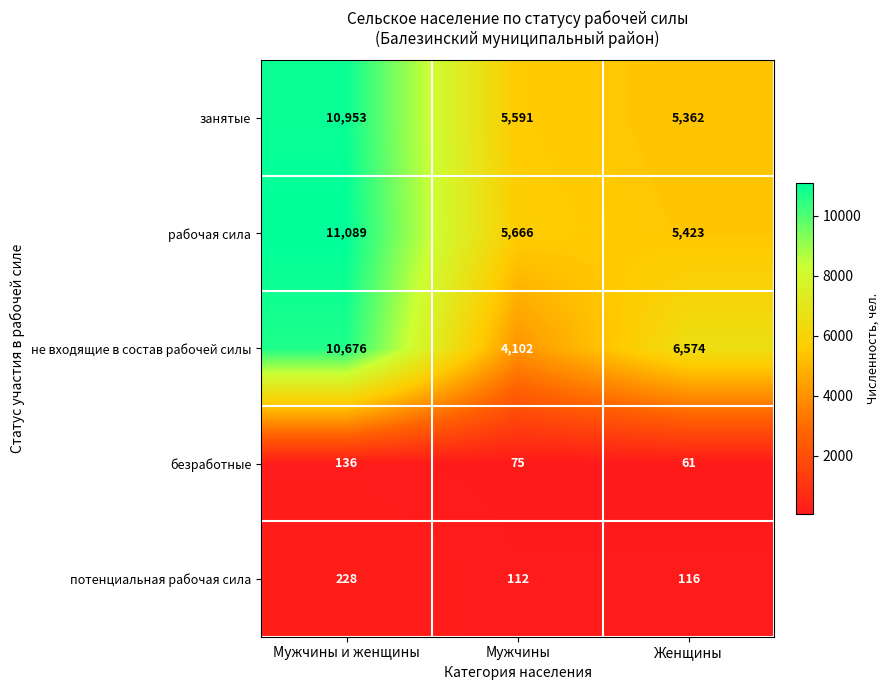

Which category has the highest value across all series?

Мужчины и женщины